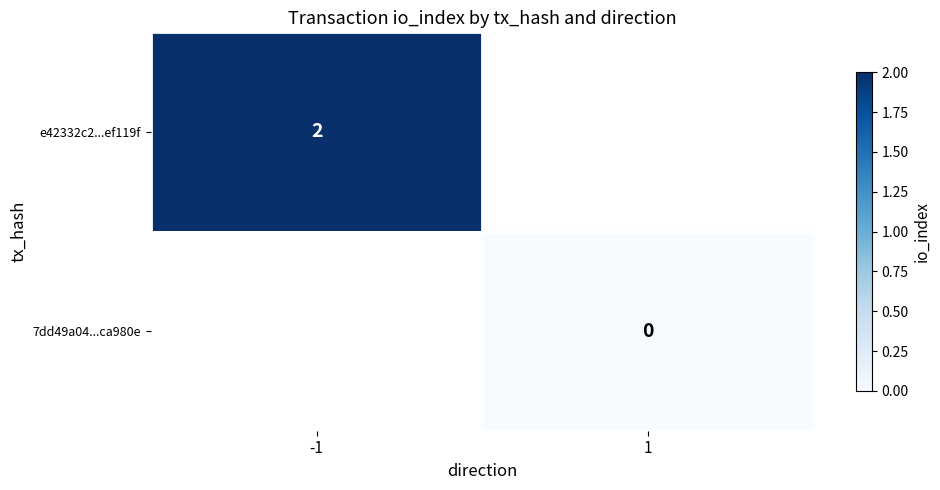

The value of e42332c2...ef119f at -1 is 3. True or false?

False